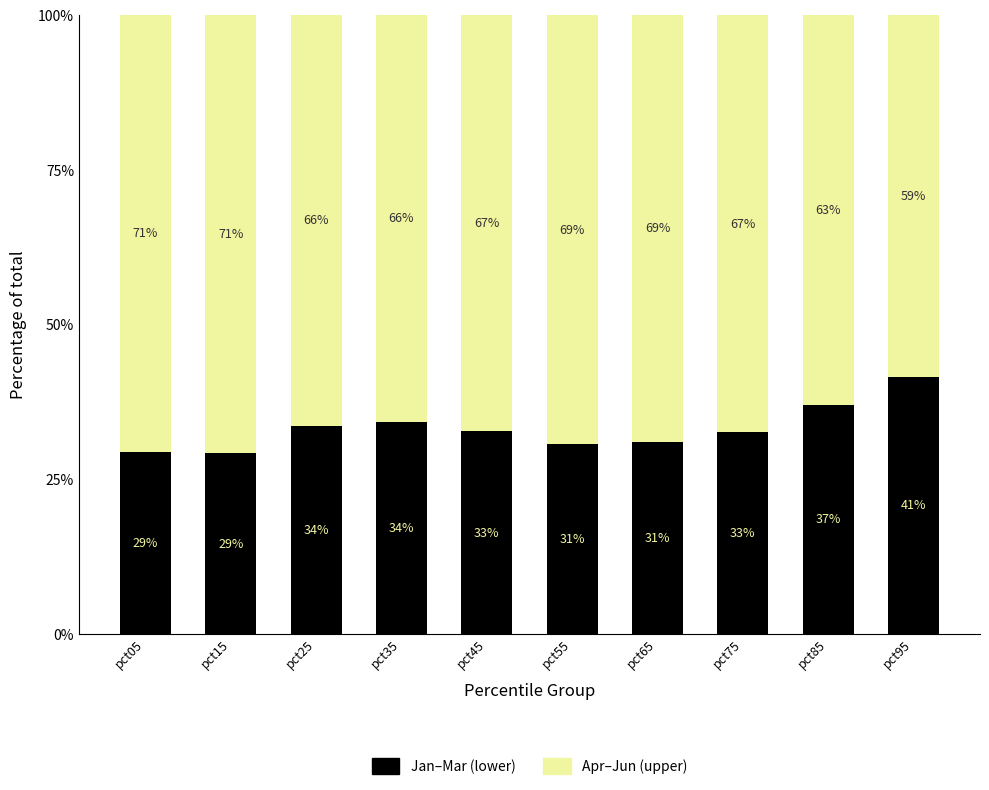

True or false: Jan–Mar (lower) has a value of 52.8 at pct55.

False